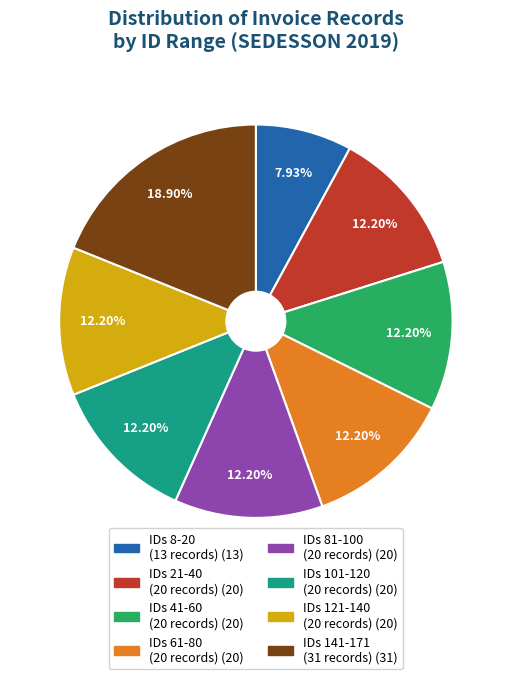

Does any single category account for the majority?

No